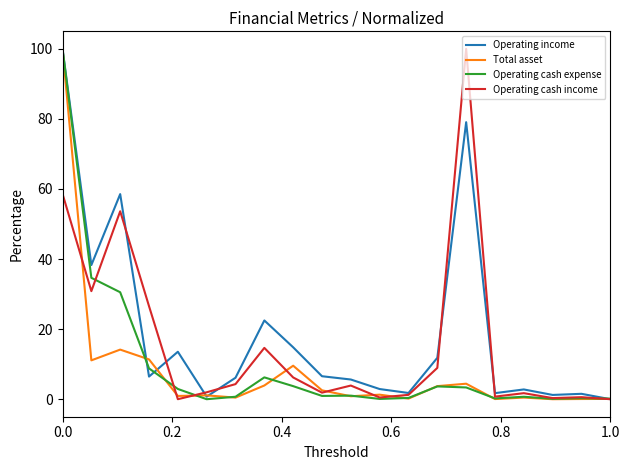

Rank the series by their average value, from lowest to highest.

Total asset, Operating cash expense, Operating cash income, Operating income